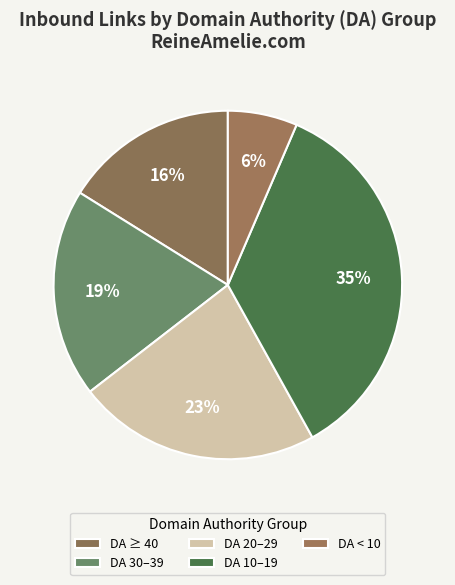

How many segments does this pie chart have?

5